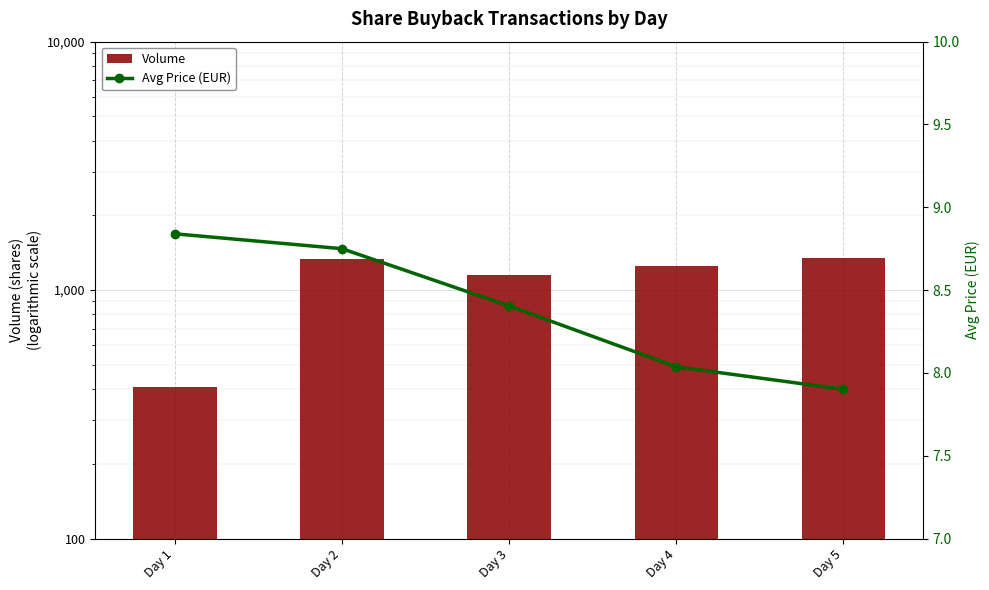

At which label does Volume reach its peak?

Day 5